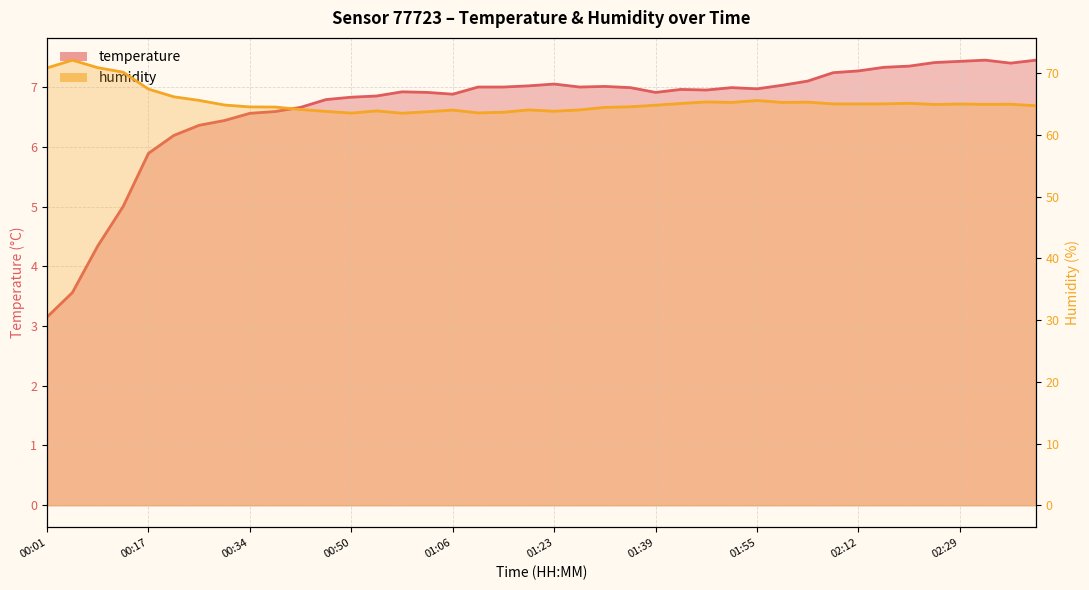

Where is the first local maximum for humidity?

00:05